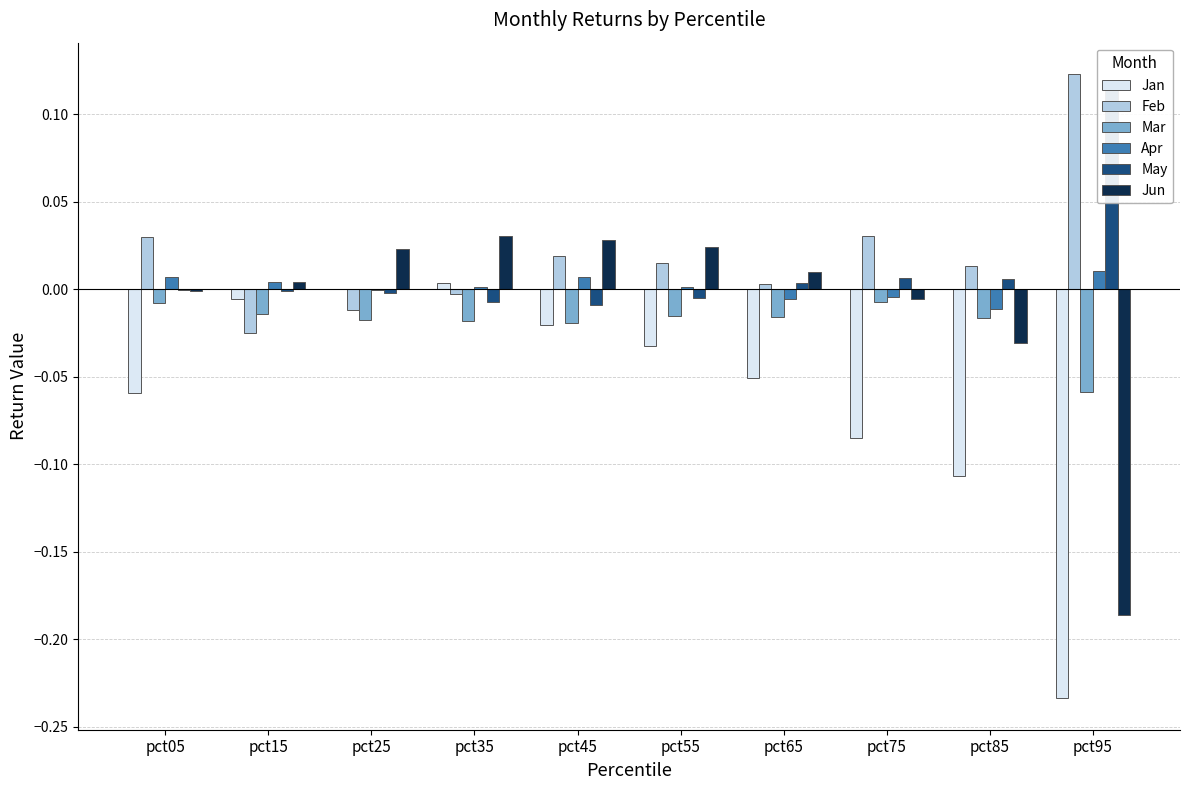

The value of Feb at pct75 is 0.0. True or false?

True